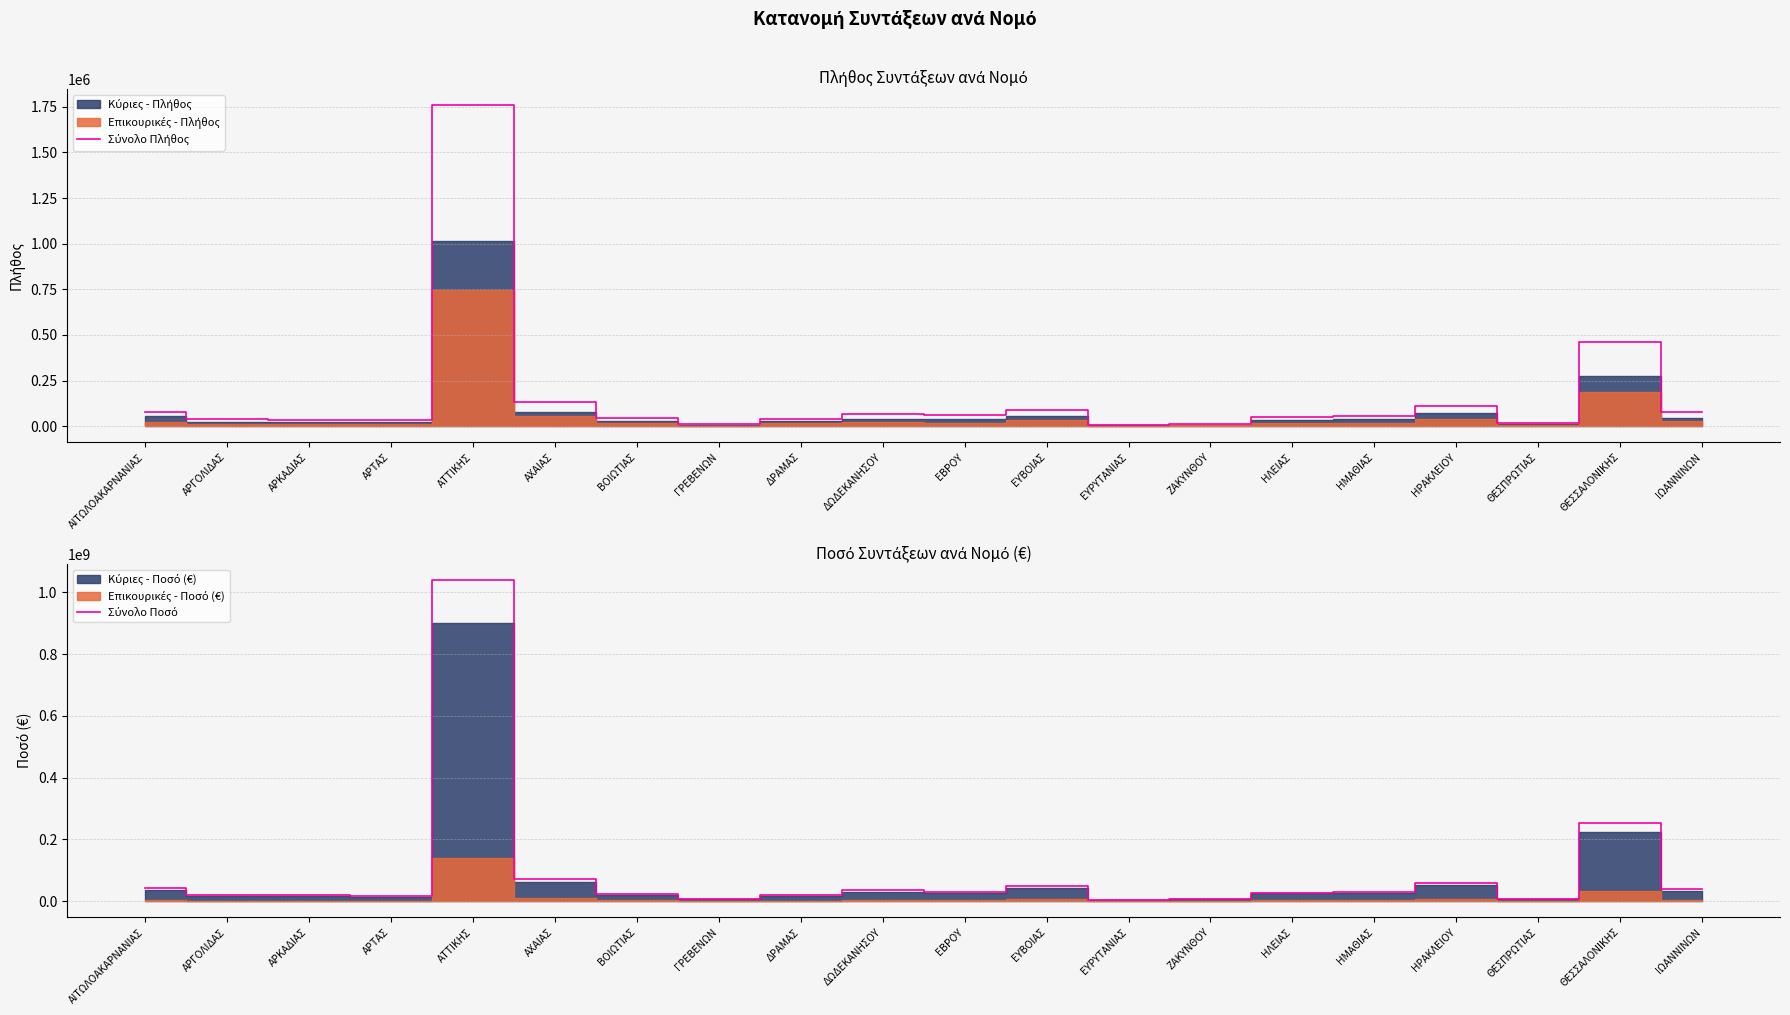

Does the chart have visible grid lines?

Yes